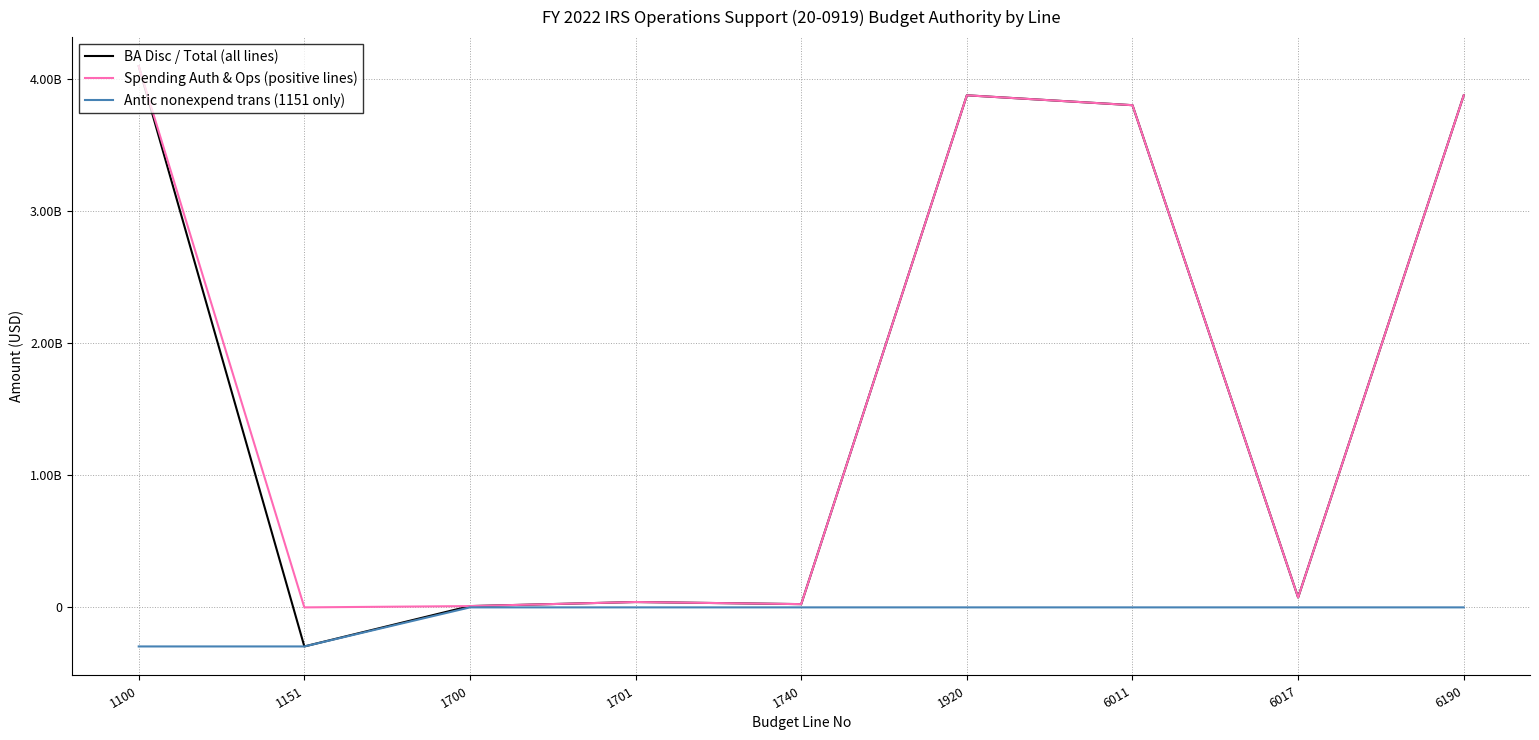

What is the greatest value displayed?

4100826000